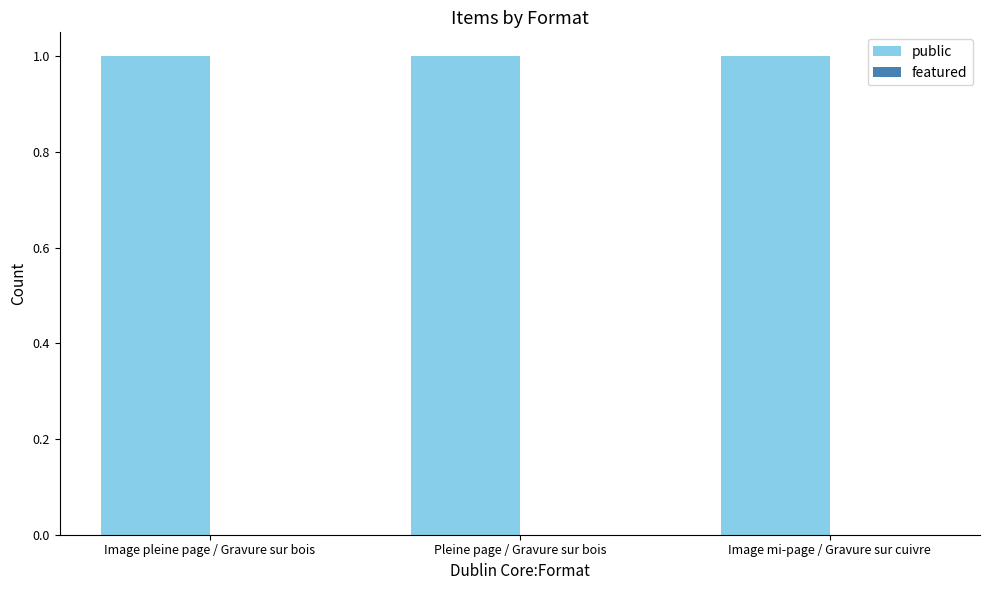

Rank the series at Pleine page / Gravure sur bois from lowest to highest value.

featured, public